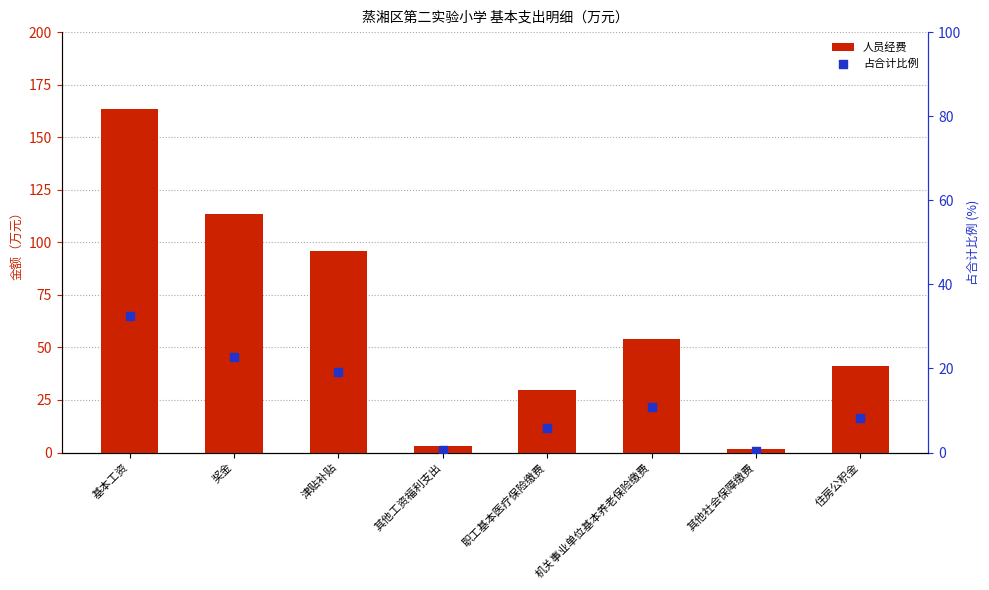

Which series contains the lowest Y value?

占合计比例